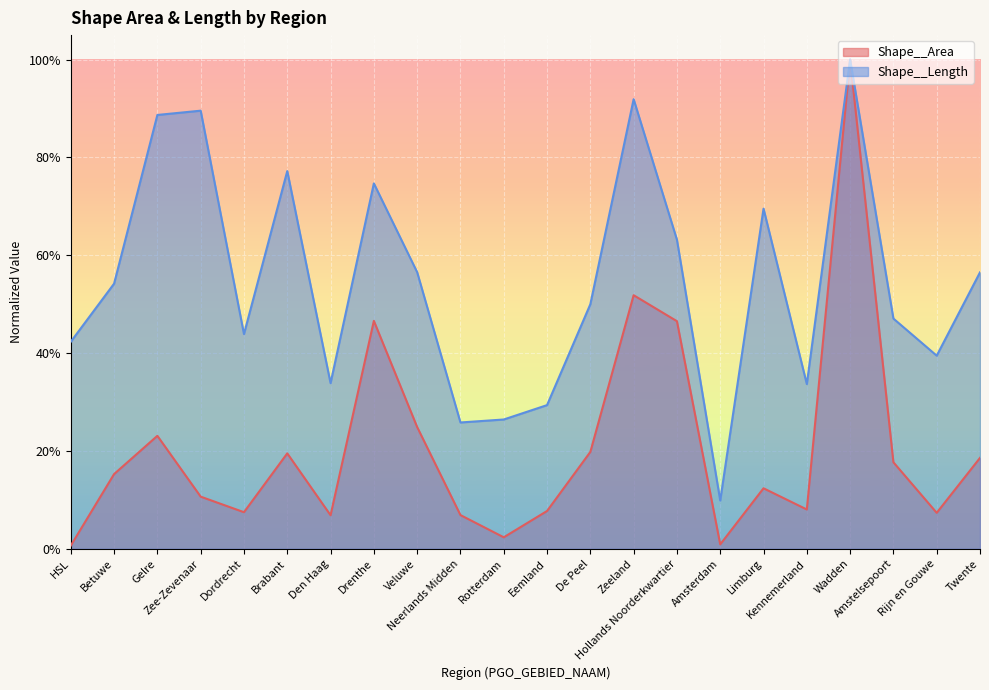

True or false: Shape__Area and Shape__Length intersect in this chart.

False